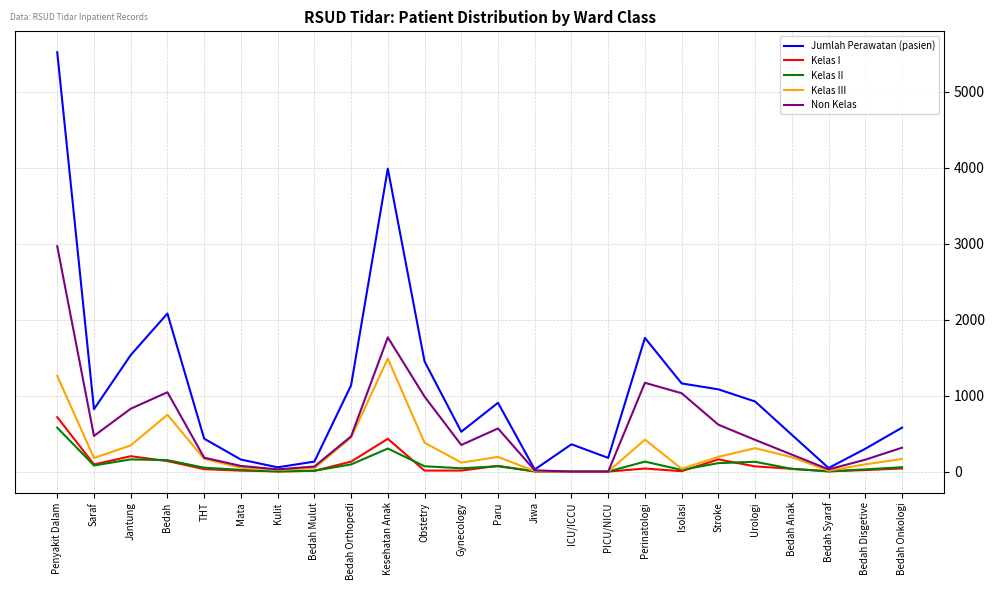

True or false: Kelas II has a value of 387 at ICU/ICCU.

False